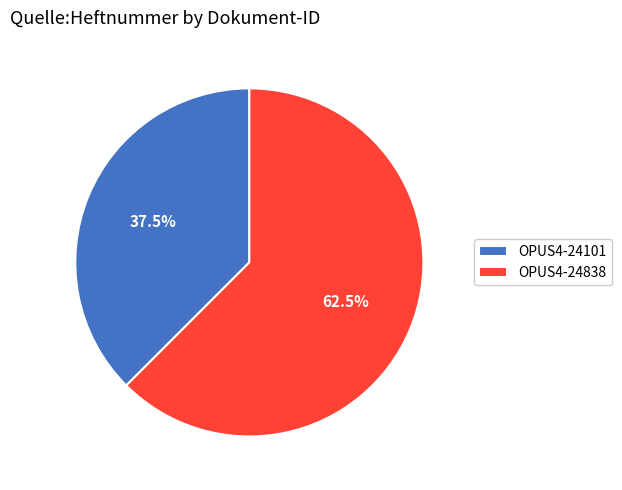

Combined, do OPUS4-24838 and OPUS4-24101 account for over 50%?

Yes